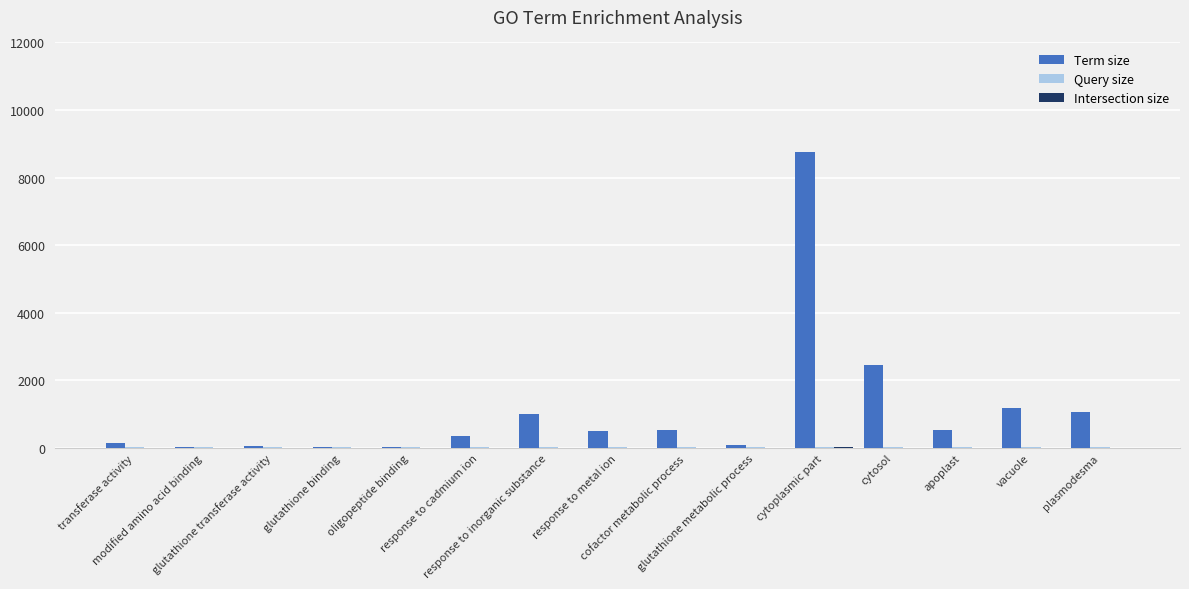

What is the maximum value shown in the chart?

8762